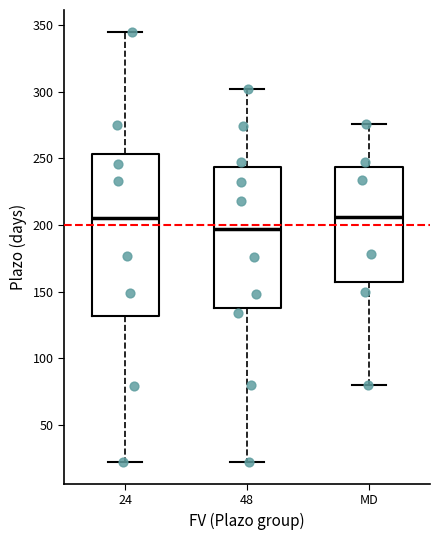

Reading left to right, transcribe this box plot: for each box, give where its median line is, the range the box spans, and where its two whiskers end, as read against the y-axis. The values are not printed on the chart, so give them approximately, as read against the axis.

24: median 205, box 130 to 255, whiskers 20 to 345
48: median 195, box 140 to 245, whiskers 20 to 300
MD: median 205, box 155 to 245, whiskers 80 to 275